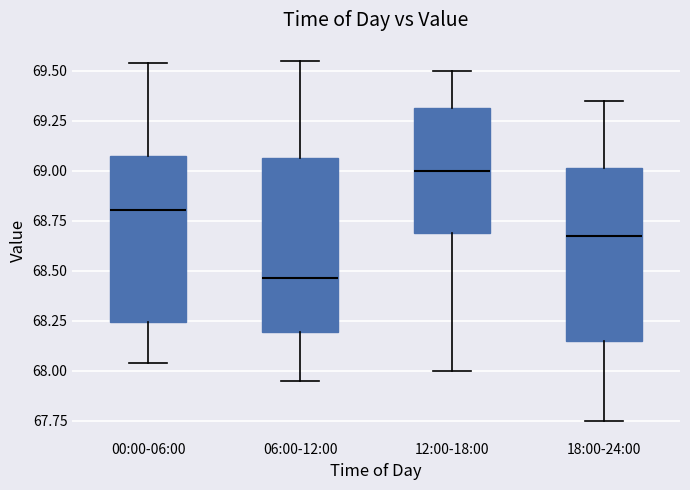

Which box's median line is the lowest?

06:00-12:00